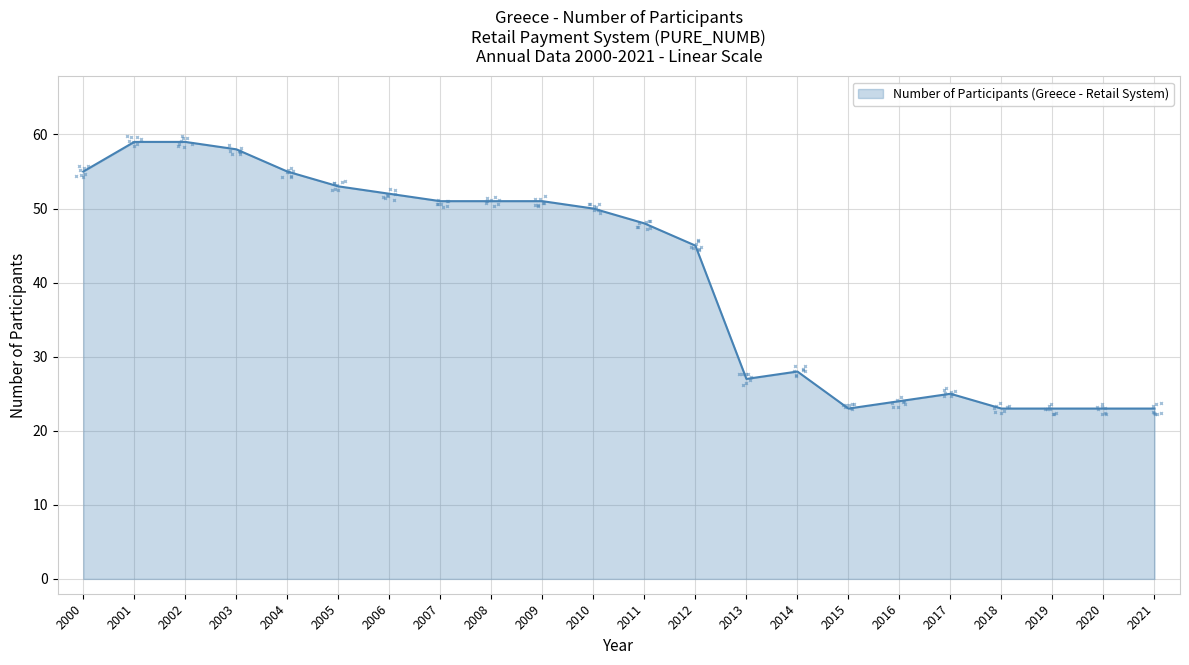

What is the difference between the maximum and minimum values?

36